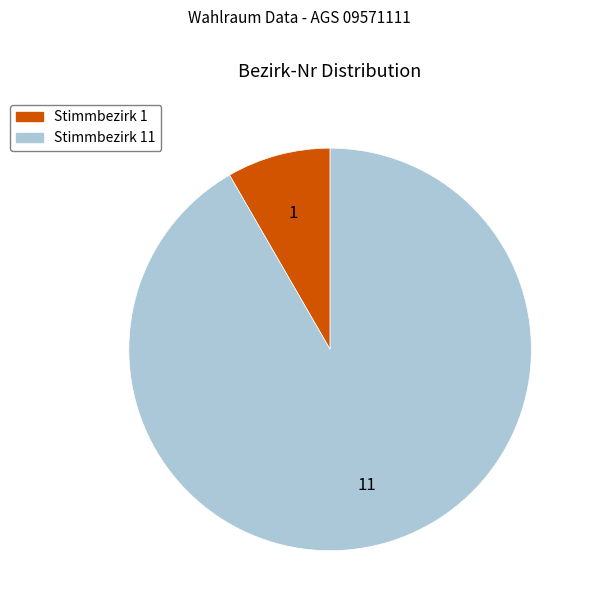

How many segments does this pie chart have?

2